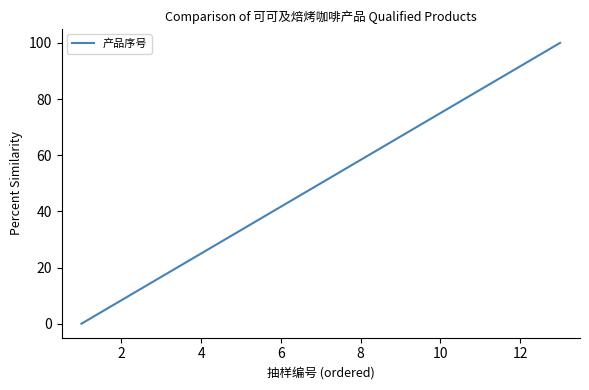

What is the difference between the maximum and minimum values?

100.0